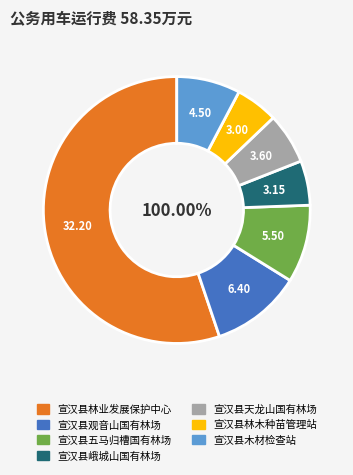

To the nearest percent, what is the average slice percentage?

14%